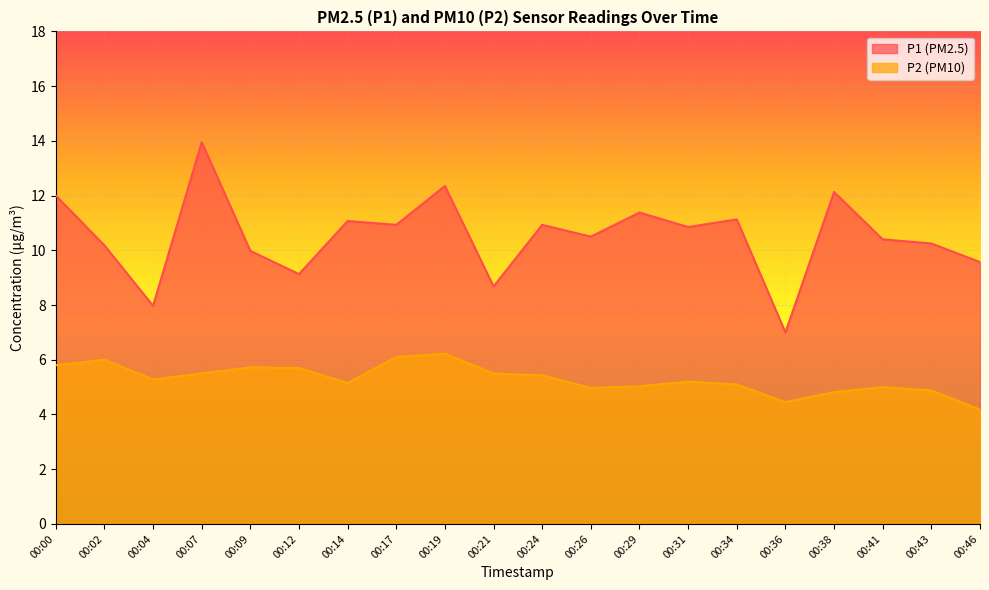

In P1, how many points are higher than both neighbors (excluding endpoints)?

7